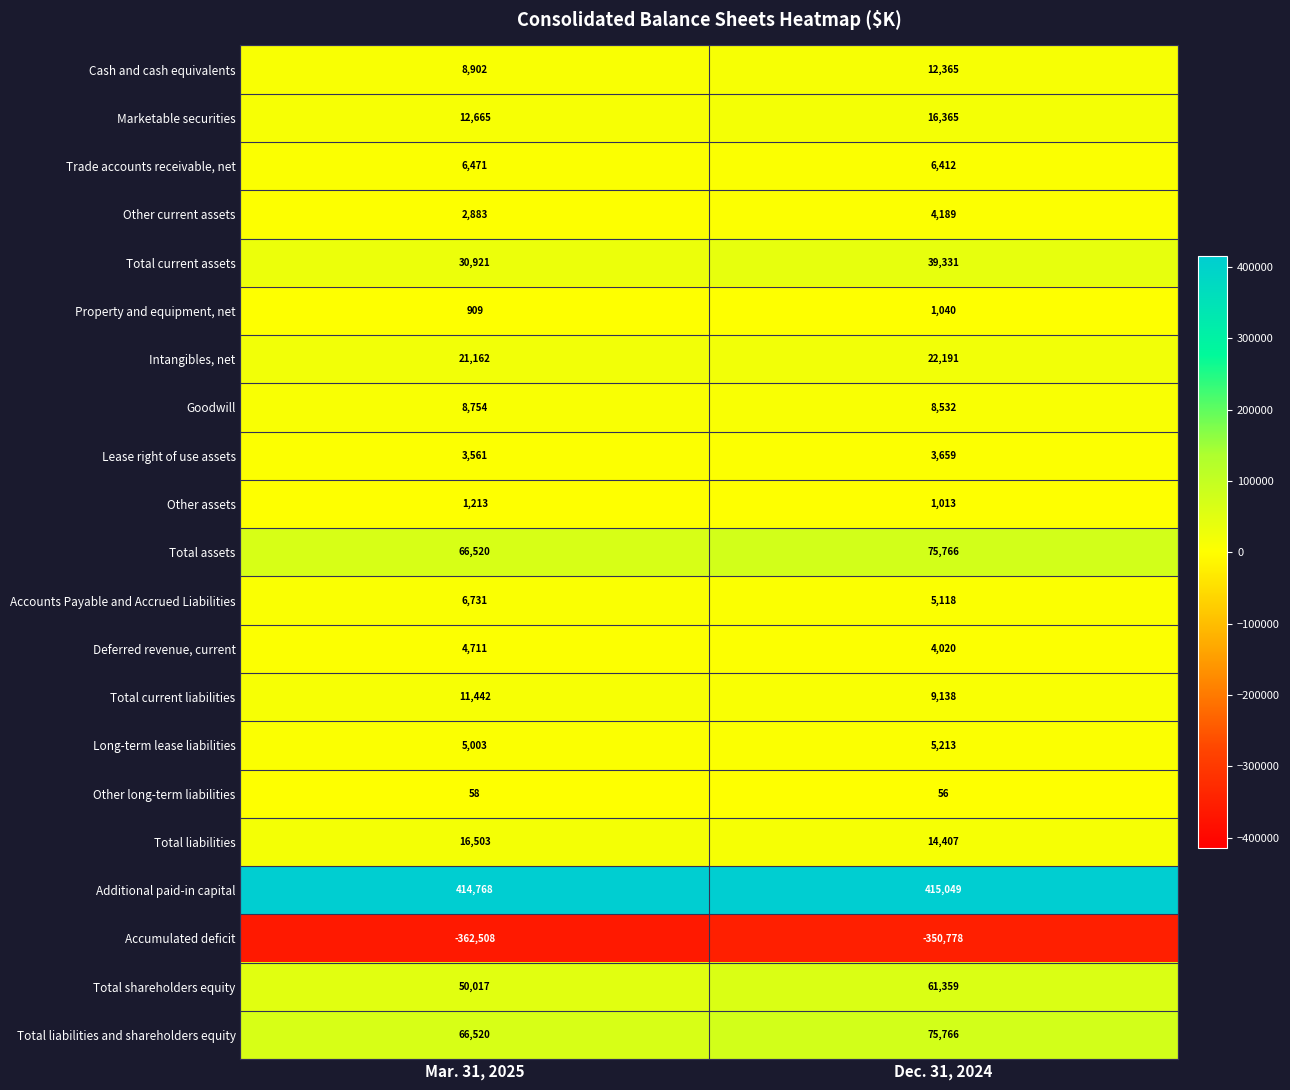

At which category is the sum across all series the highest?

Dec. 31, 2024